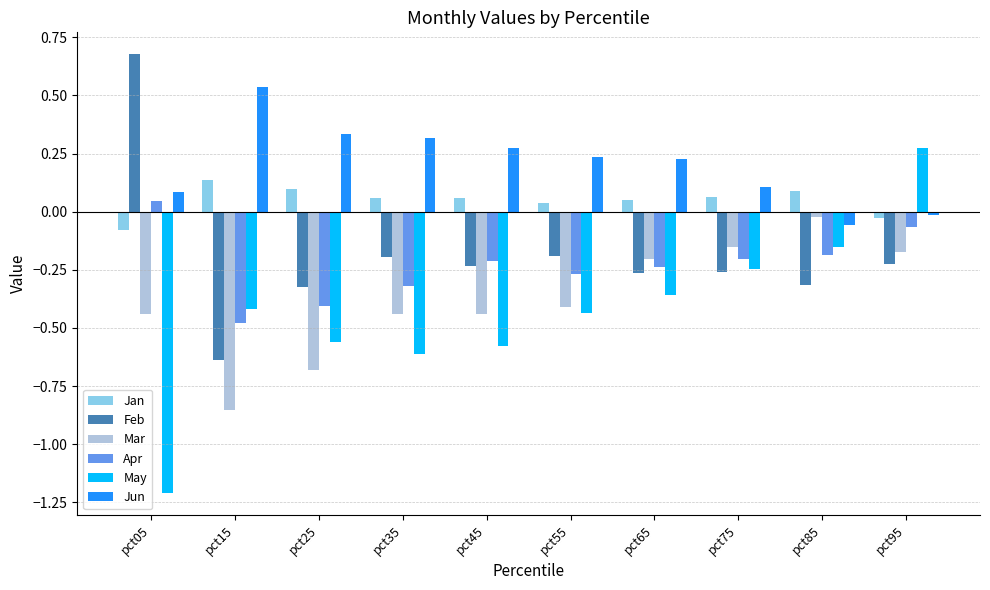

The value of Apr at pct25 is -0.4. True or false?

True